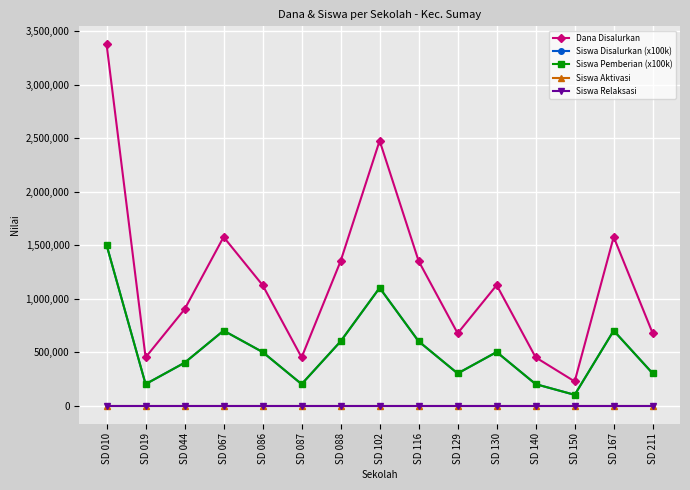

True or false: Siswa Aktivasi has more than 0 interior local peaks.

False